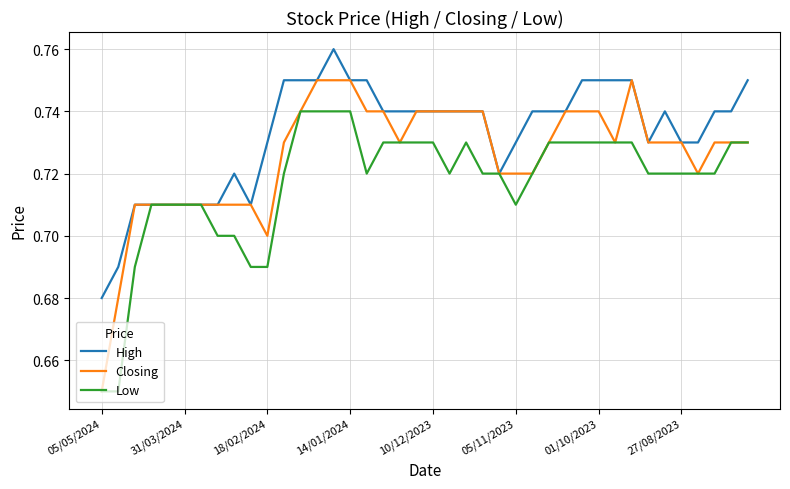

Which series has the largest range (max minus min)?

Closing